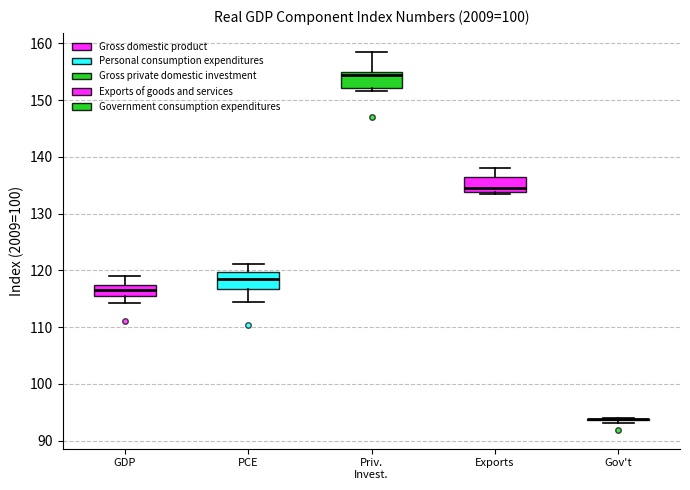

Reading left to right, read every box against the y-axis: the position of its median line, the range the box covers, and the ends of its whiskers. The values are not printed on the chart, so give them approximately, as read against the axis.

GDP: median 117 (inside the box), box 116 to 117, whiskers 114 to 119
PCE: median 118, box 117 to 120, whiskers 114 to 121
Priv. Invest.: median 154, box 152 to 155, whiskers 152 (just below the box's lower edge) to 159
Exports: median 135, box 134 to 136, whiskers 133 to 138
Gov't: box collapsed to a line at 94, whiskers 93 to 94